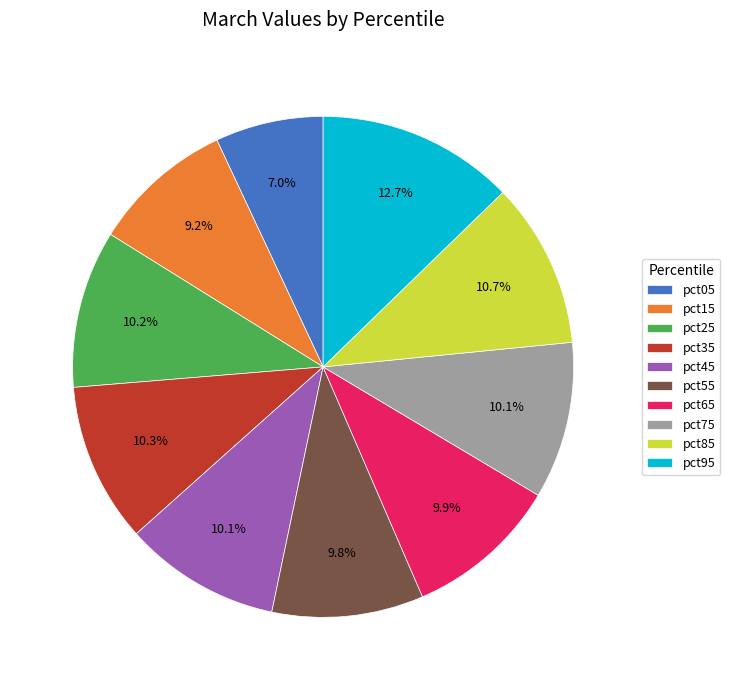

The pct45 slice represents 10% of the pie. True or false?

True